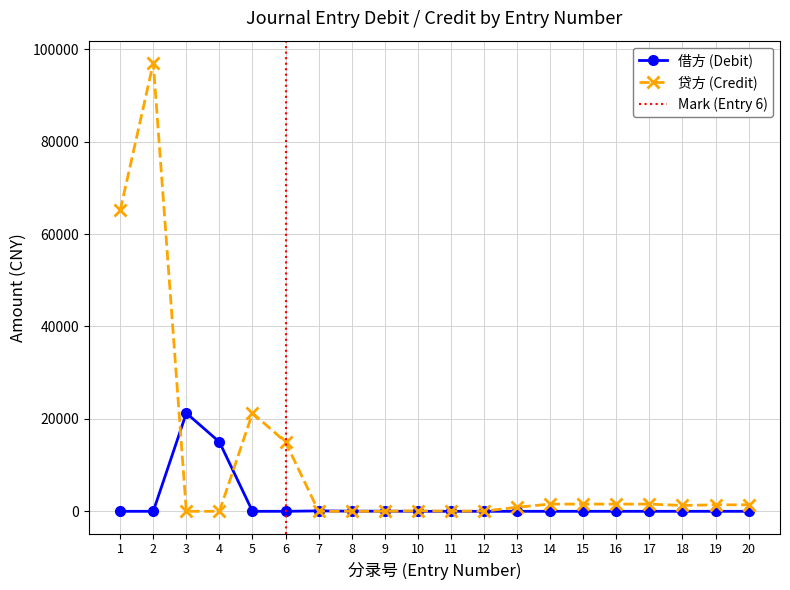

The value of 贷方 at 13 is 1227.9. True or false?

False